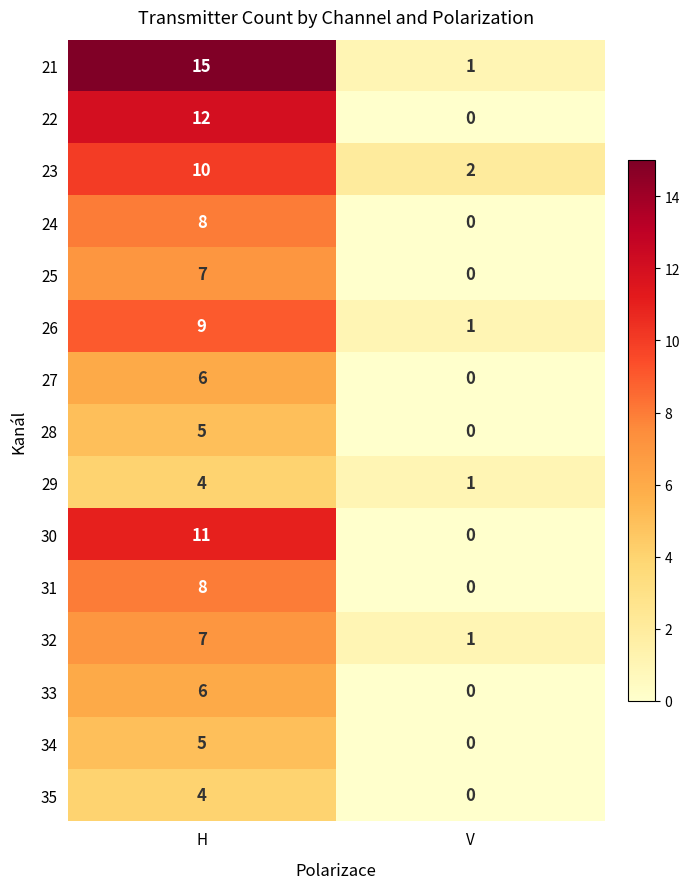

Is it true that 26 equals 3 at H?

False